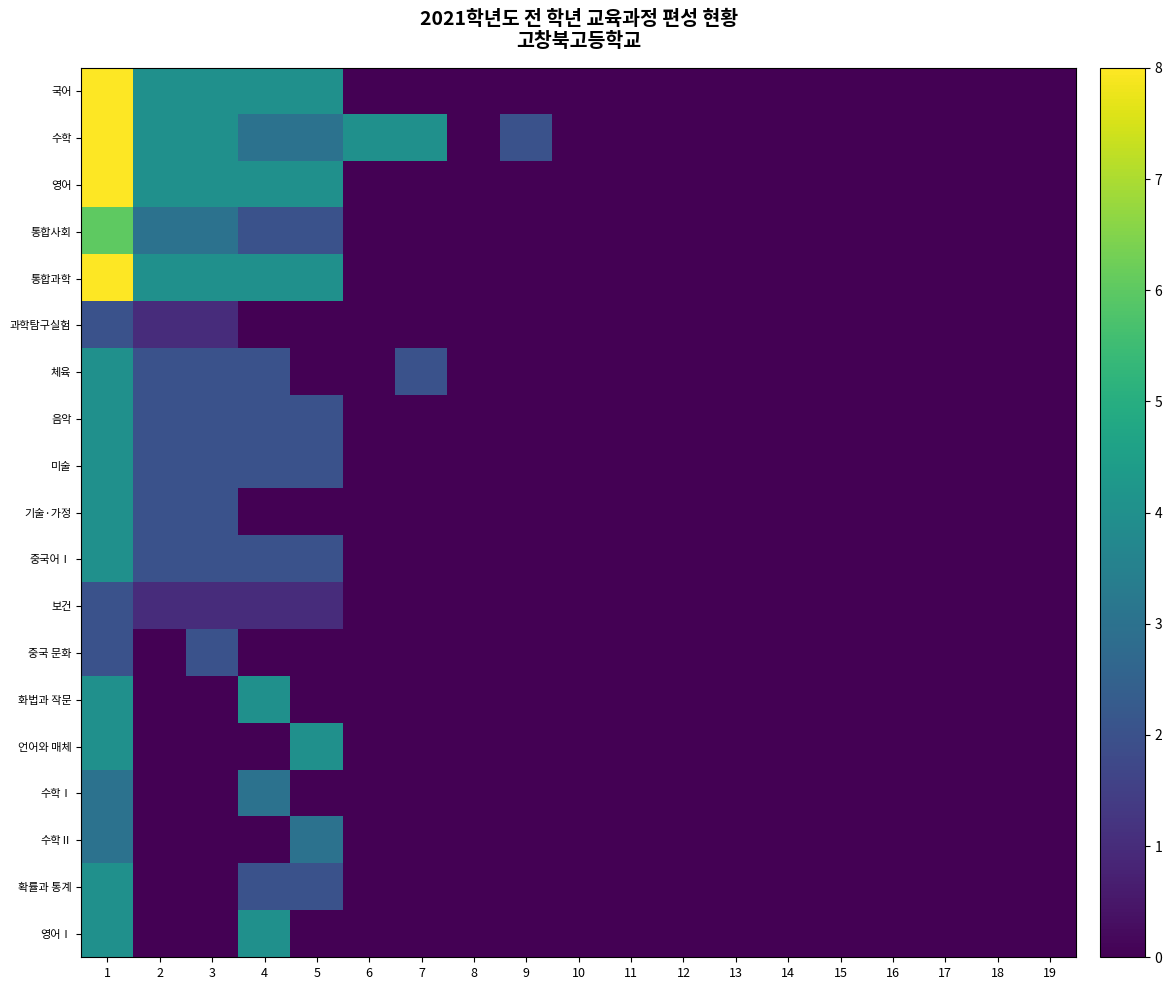

Between 6 and 2, which is larger?

2